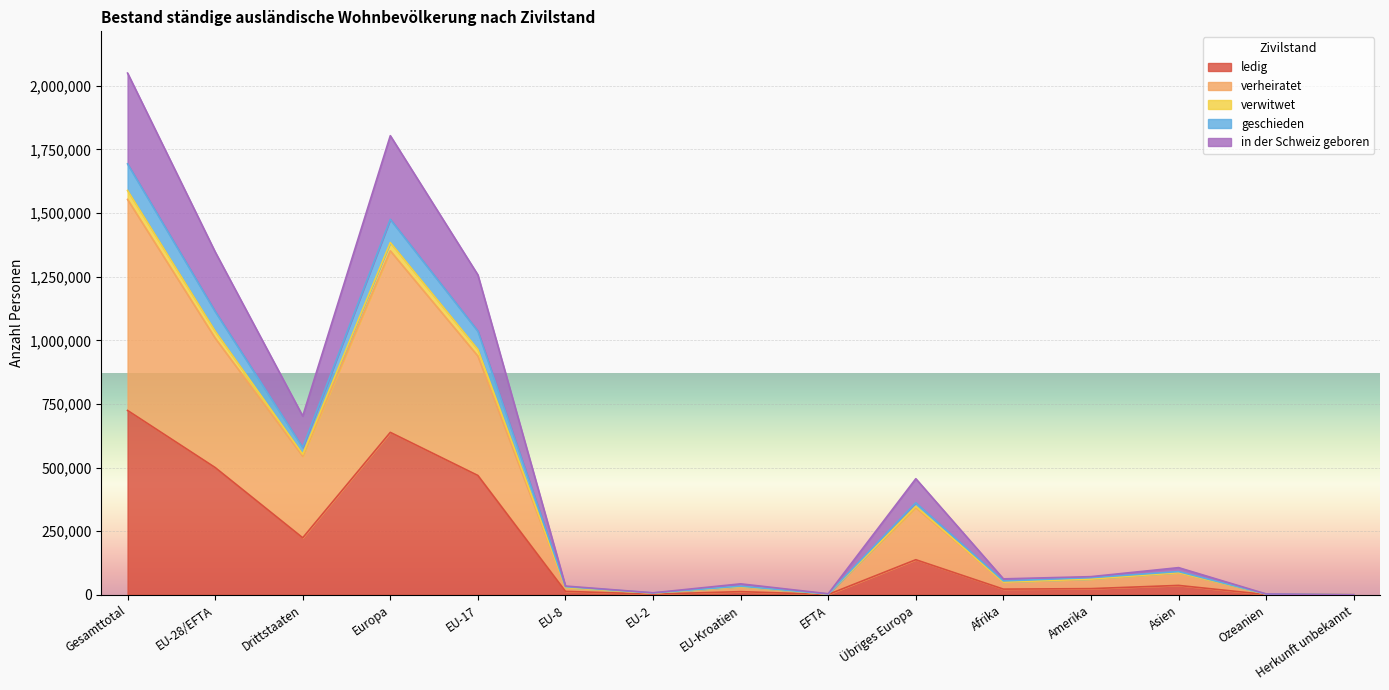

Which category has the lowest value across all series?

Herkunft unbekannt